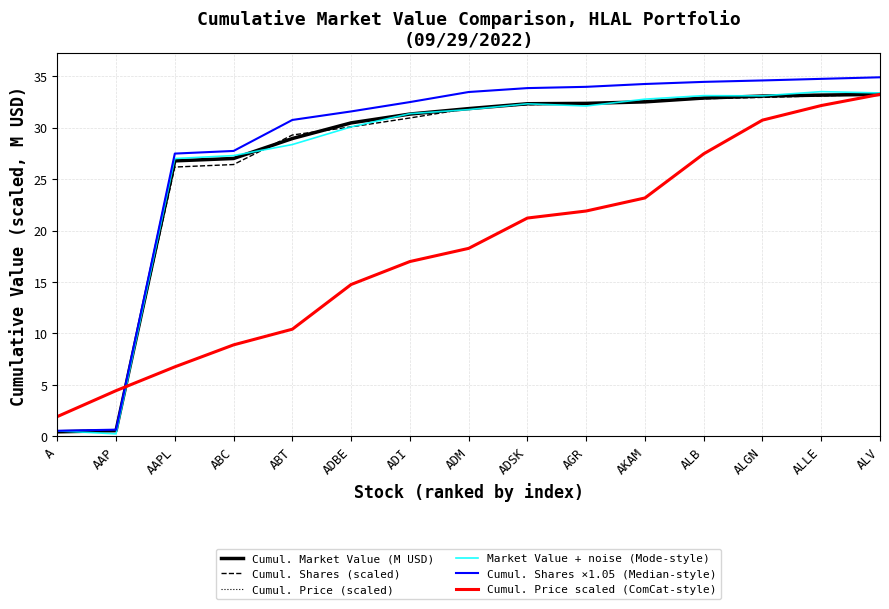

Which category has the highest value across all series?

ALV